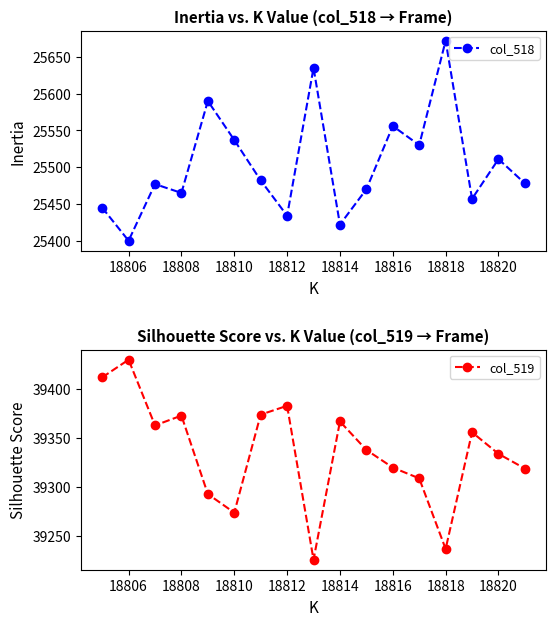

True or false: col_519 and col_518 intersect in this chart.

False